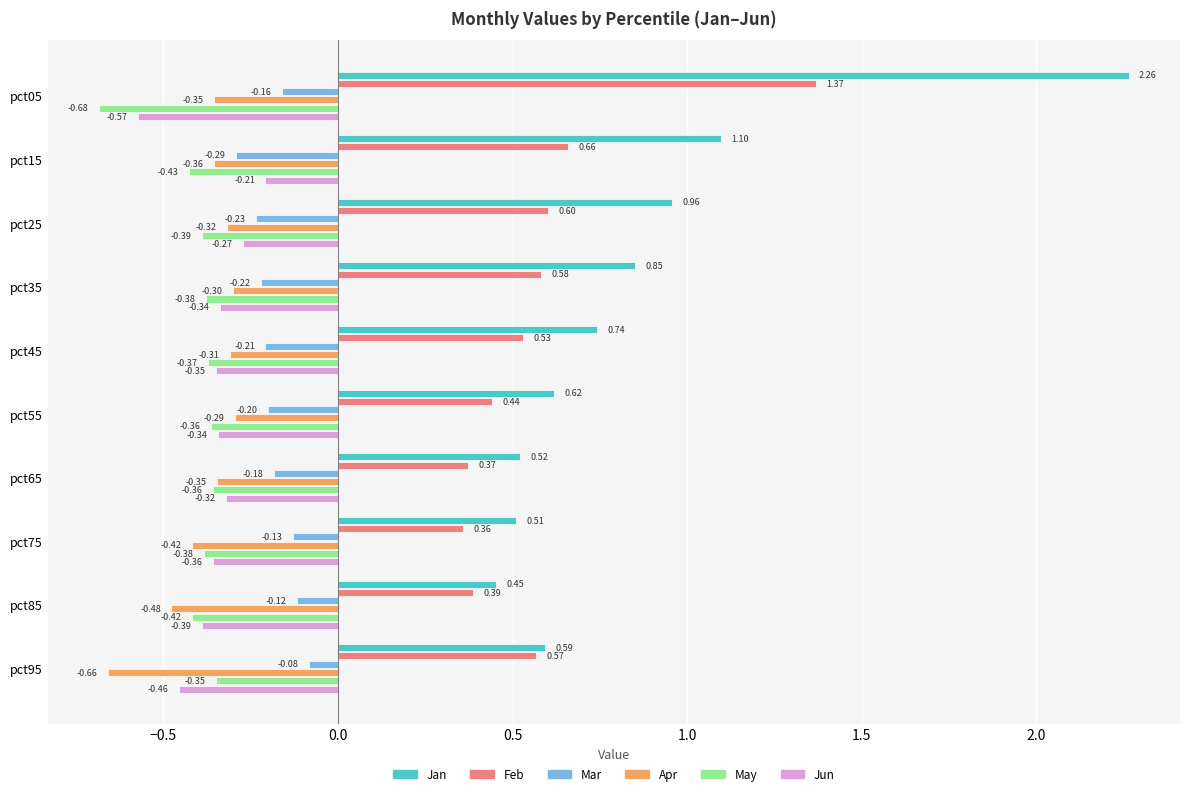

Rank the series at pct35 from lowest to highest value.

May, Jun, Apr, Mar, Feb, Jan